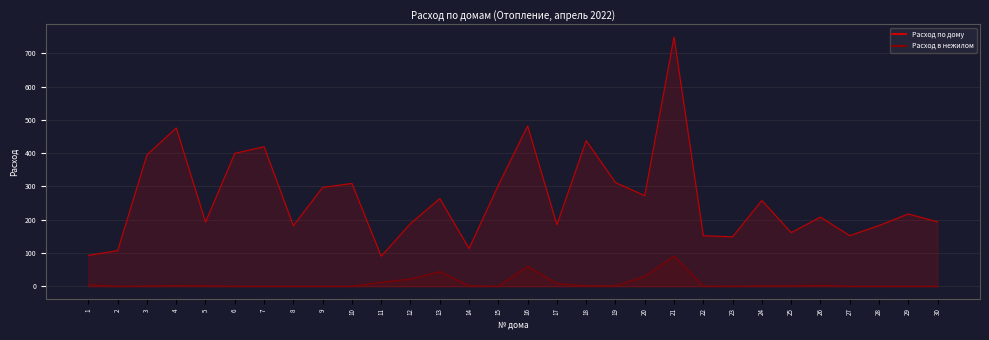

What is the difference between the Расход в нежилом values at 28 and 1?

4.3